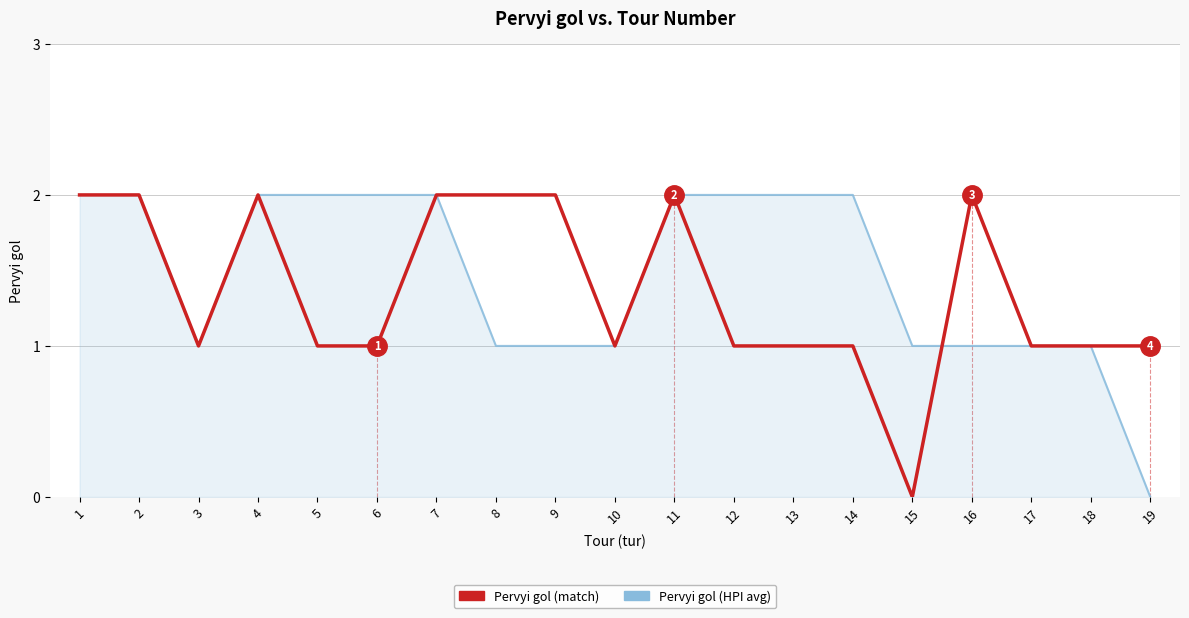

What is the approximate value of Pervyi gol (match) at 4?

2